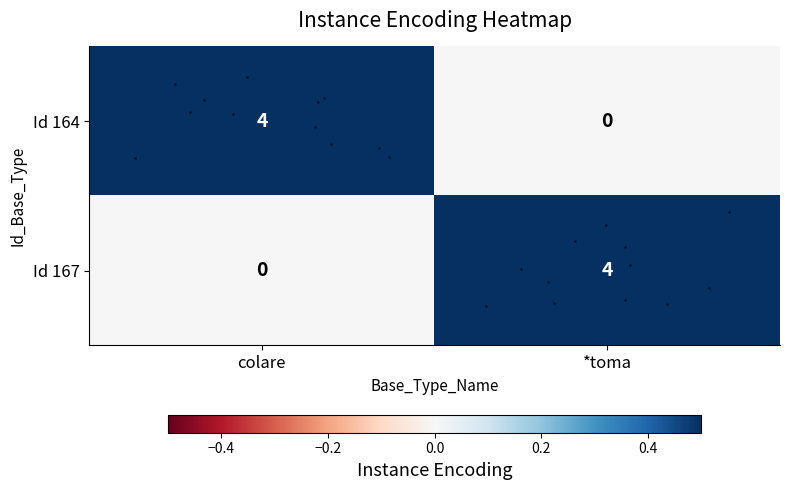

The value of row_0 at colare is 0.7. True or false?

False